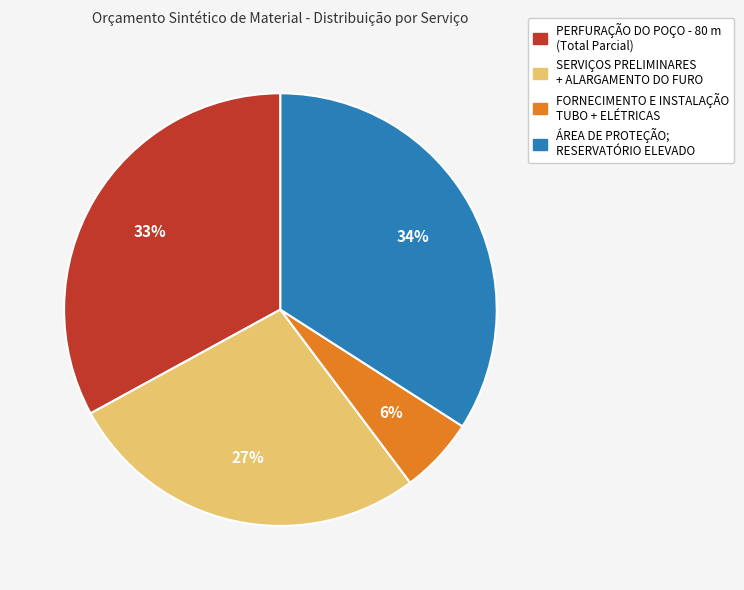

How many segments does this pie chart have?

4